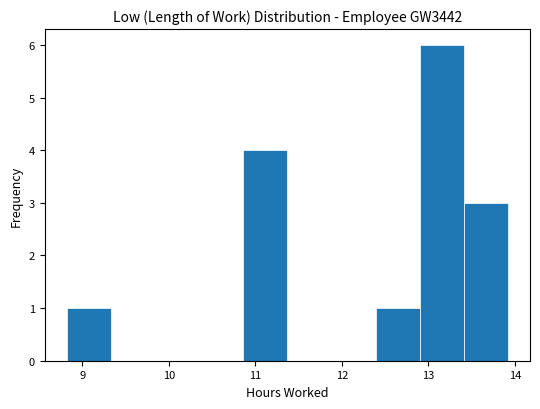

Reading left to right, list every bar in this chart as the range it spans on the x-axis followed by its height. Neither the bar edges nor the heights are printed on the chart, so give them approximately, as read against the axes.

8.82 to 9.33: 1
9.33 to 9.84: 0
9.84 to 10.35: 0
10.35 to 10.86: 0
10.86 to 11.37: 4
11.37 to 11.88: 0
11.88 to 12.39: 0
12.39 to 12.90: 1
12.90 to 13.41: 6
13.41 to 13.92: 3